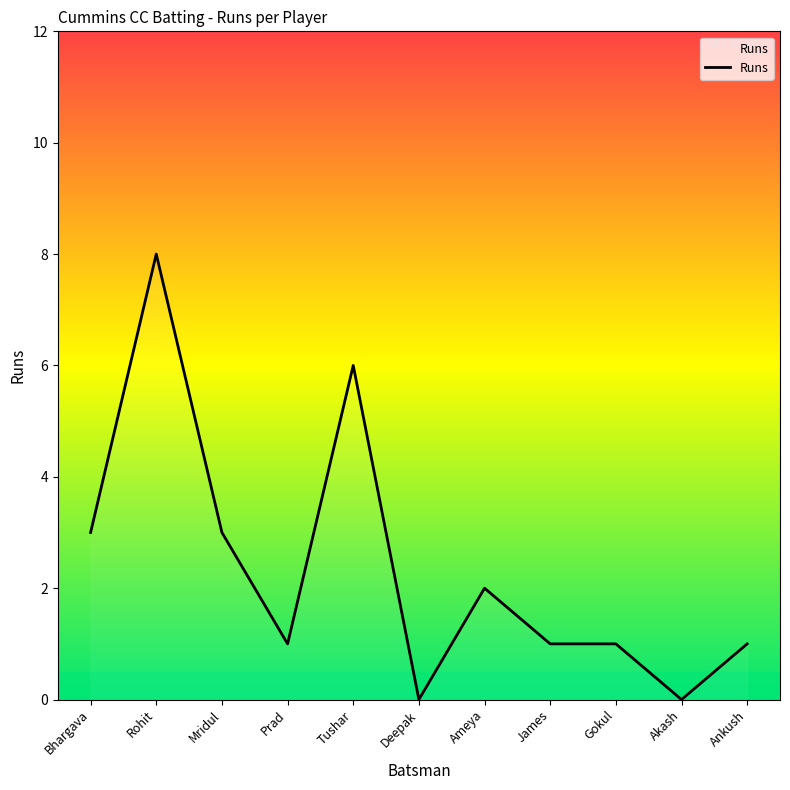

Which has a higher value, Rohit or Ameya?

Rohit